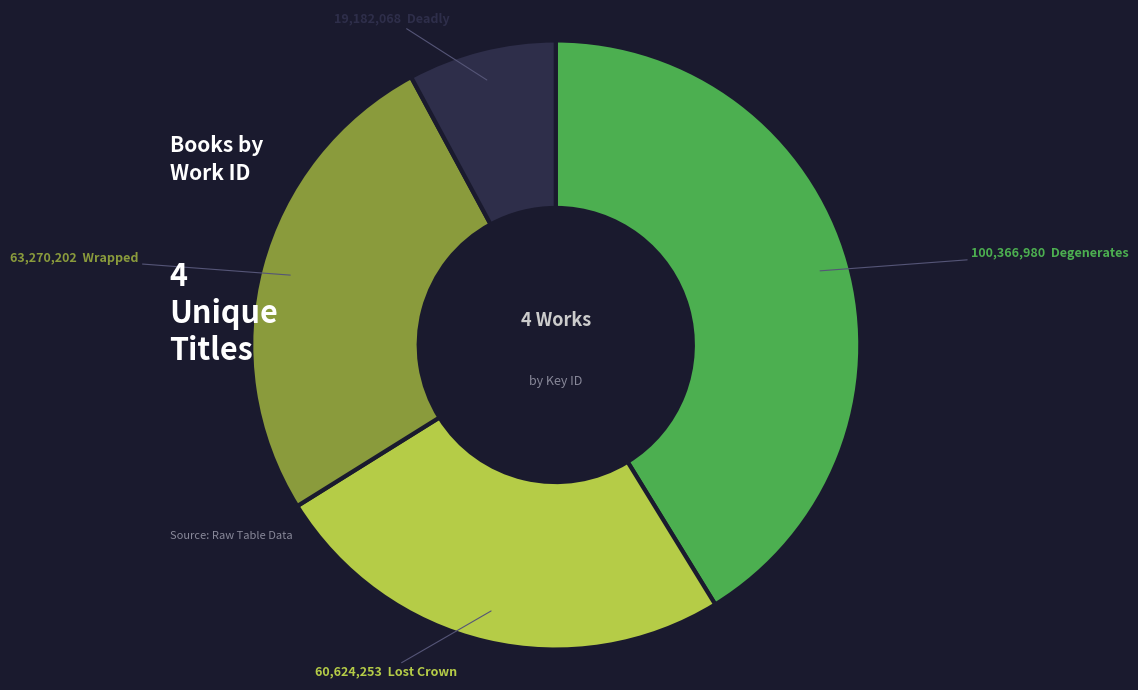

Does any single category account for the majority?

No